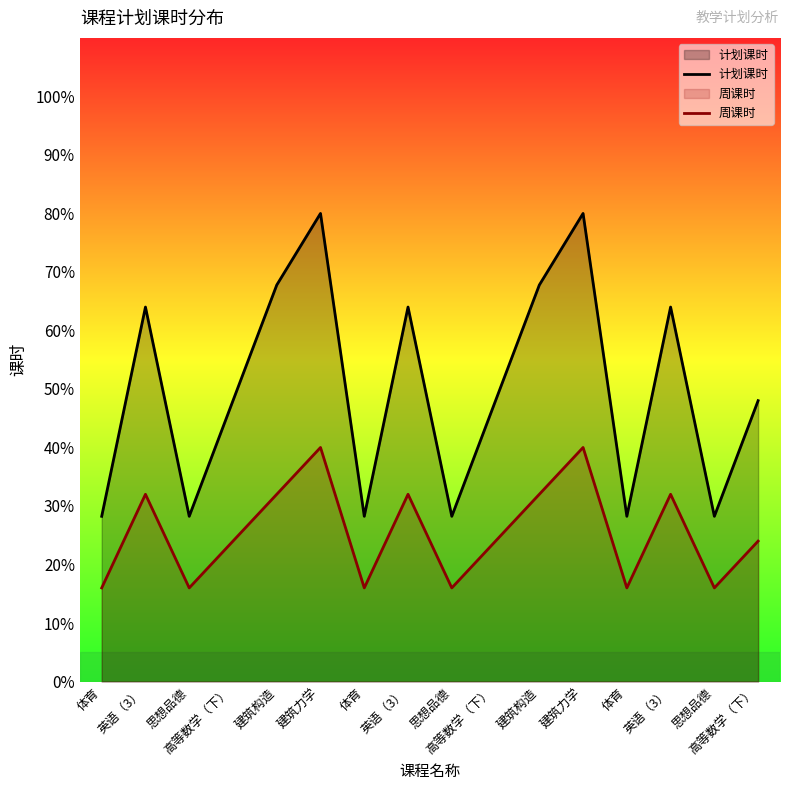

What is the label of the 2nd point from the left?

英语（3）